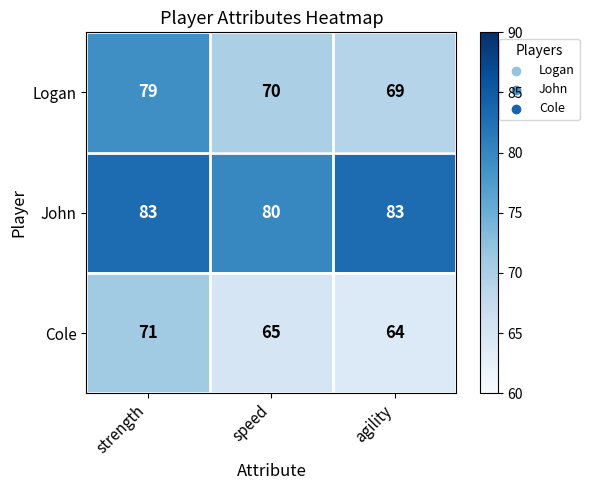

Read the John value at agility.

83